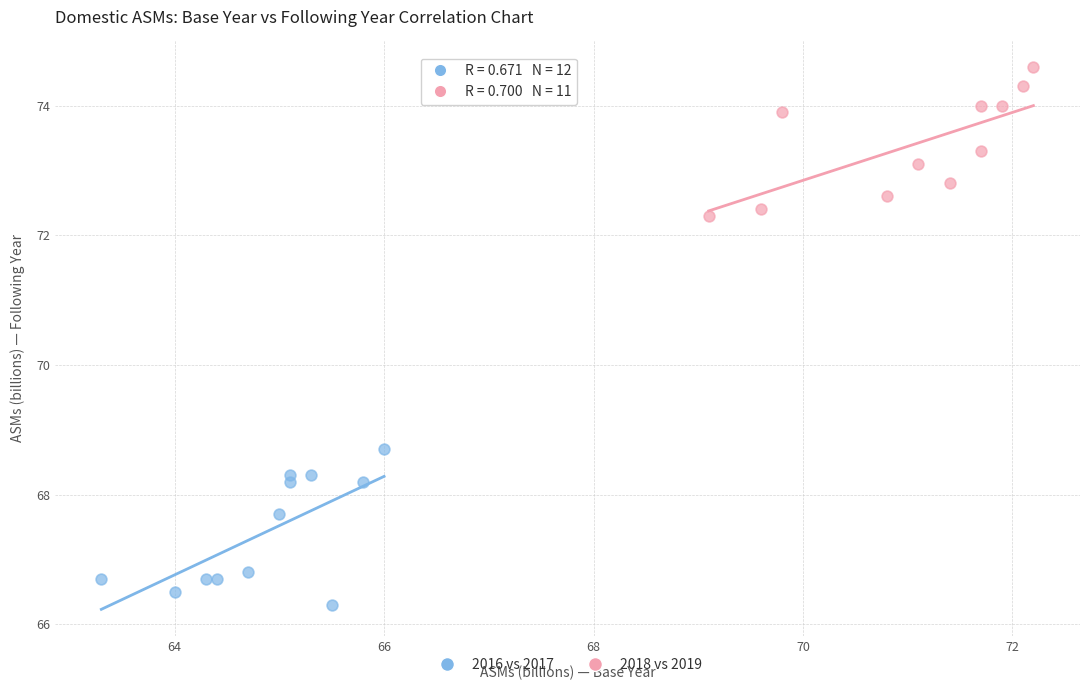

Which series reaches the minimum Y coordinate?

2016 vs 2017